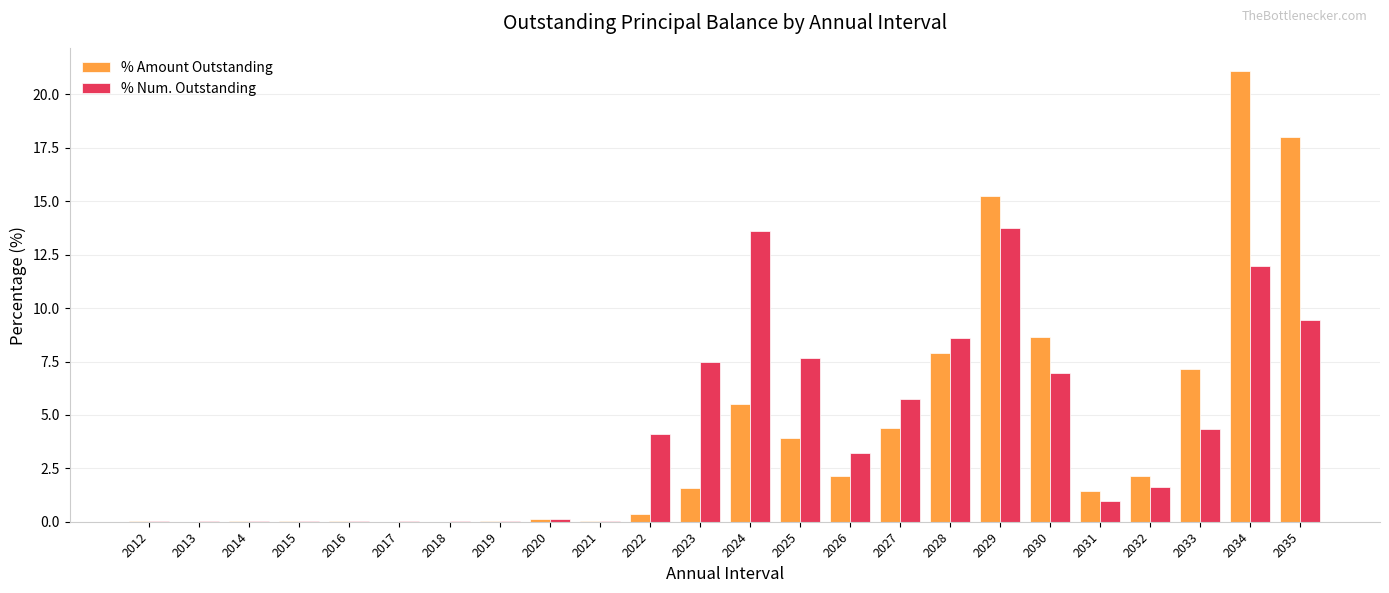

What is the average value of the % Num. Outstanding series?

4.2